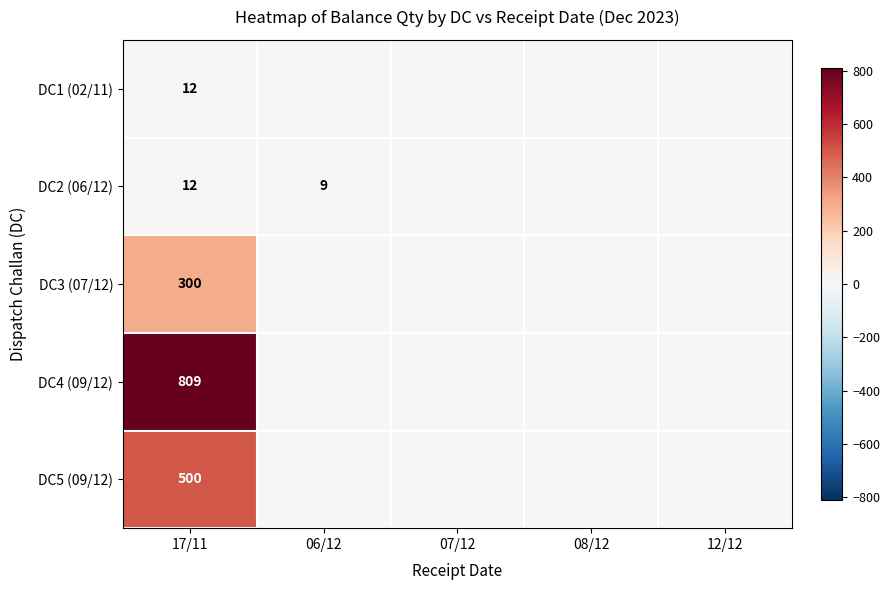

Which series has the widest spread of values?

DC4 (09/12)